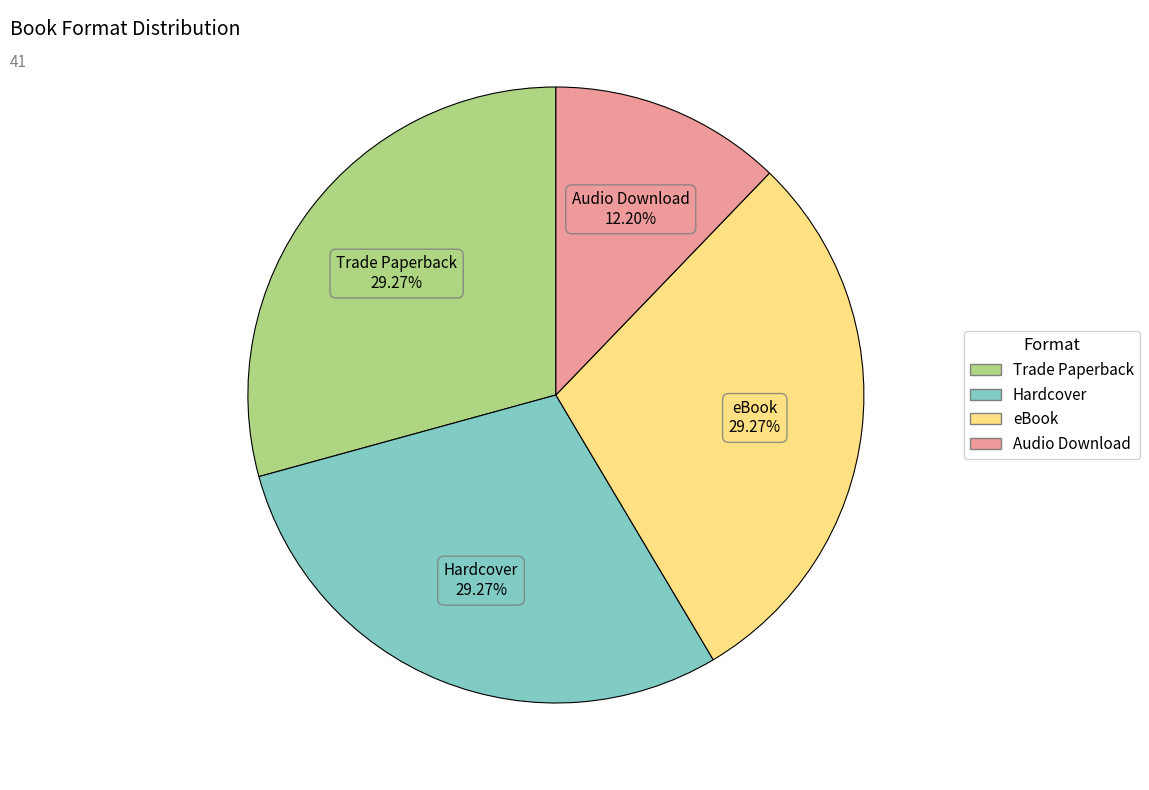

To the nearest percent, what portion does Hardcover represent?

29%